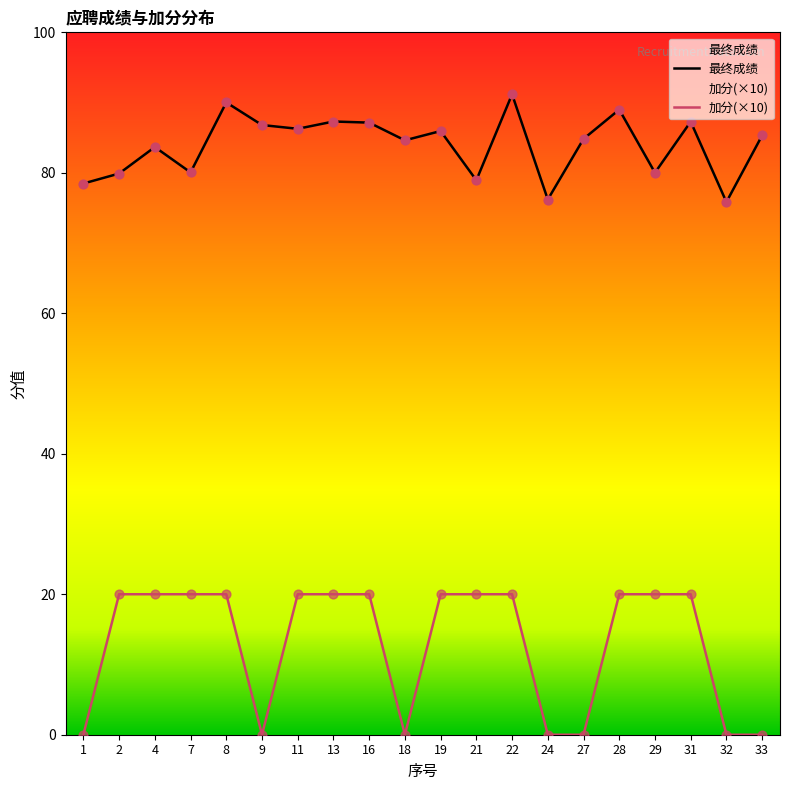

What is the total value across all series at 1?

78.5